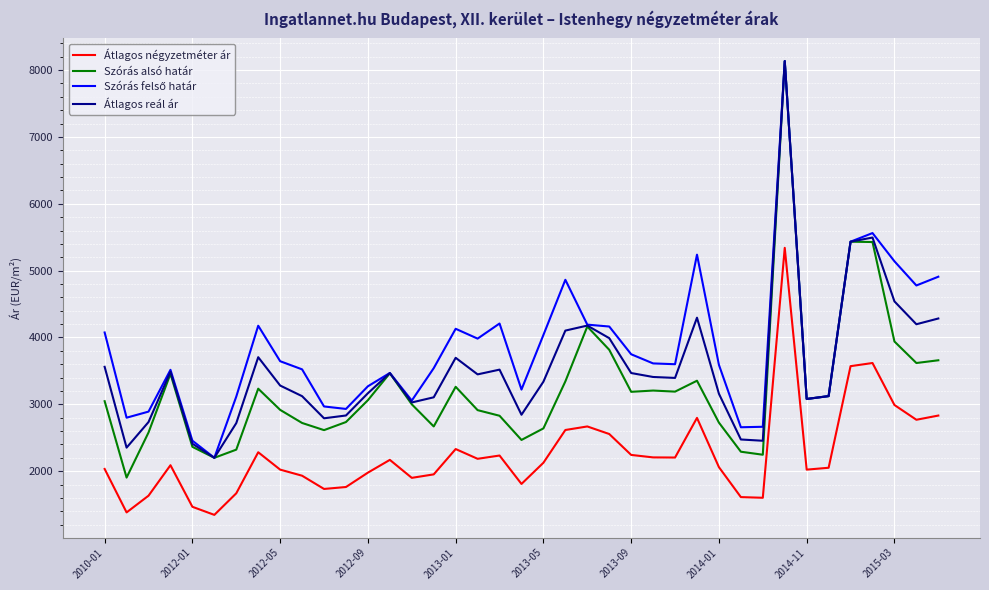

True or false: Szórás alsó határ and Átlagos négyzetméter ár intersect in this chart.

False